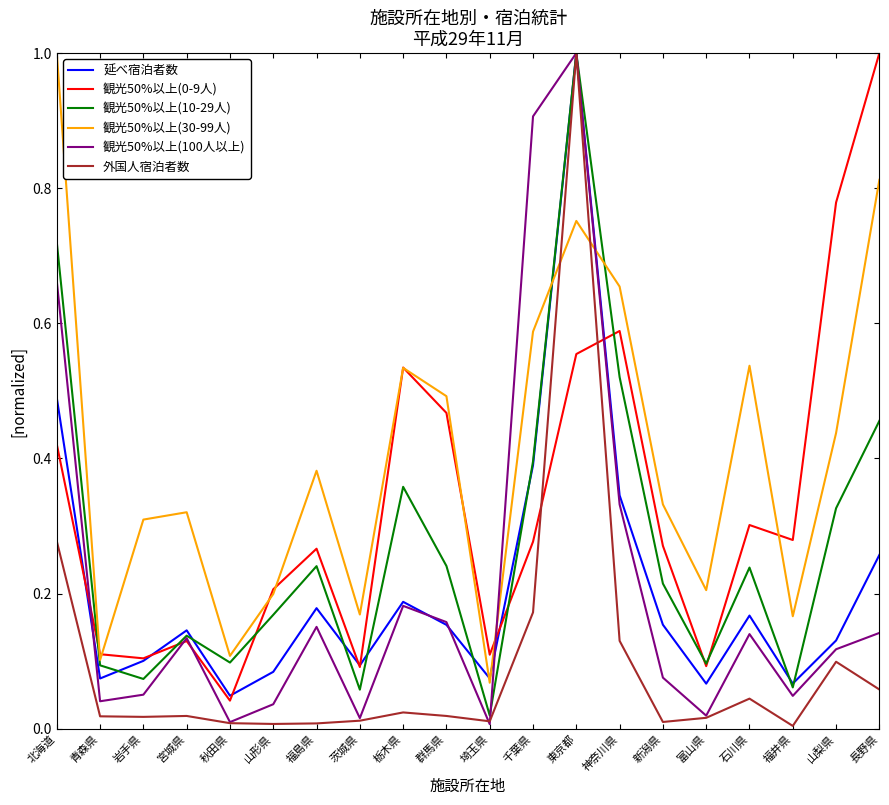

What is the difference between the maximum and minimum values in the 観光50%以上(10-29人) series?

1.0